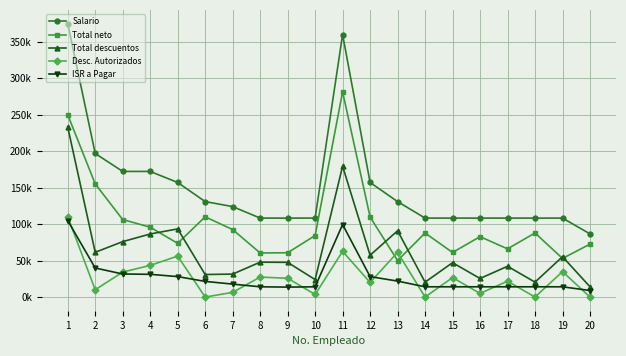

Which series has the largest range (max minus min)?

Salario